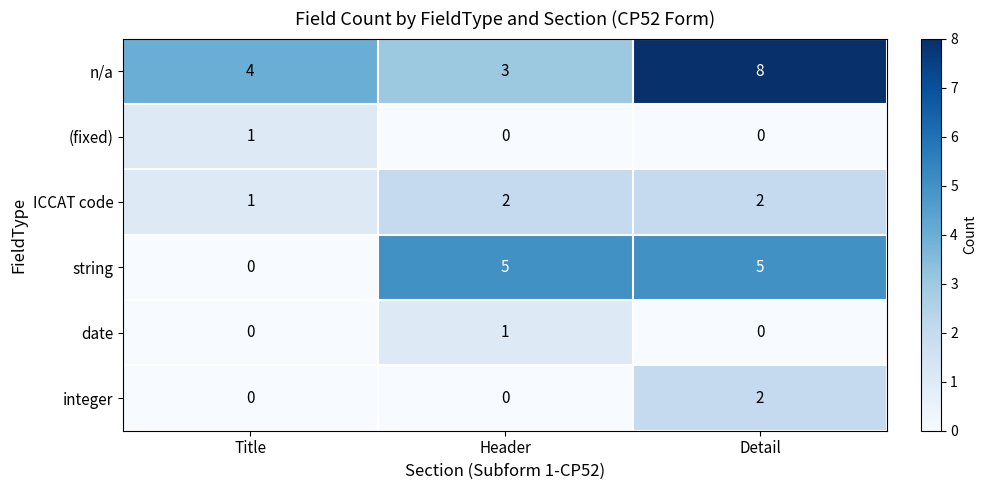

Between Title and Header, which series saw the biggest shift?

string